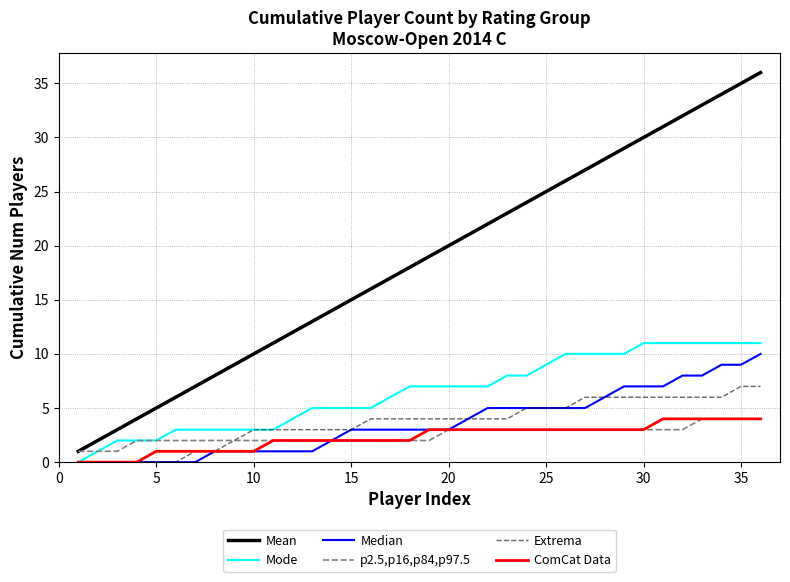

Which series has the largest range (max minus min)?

Mean